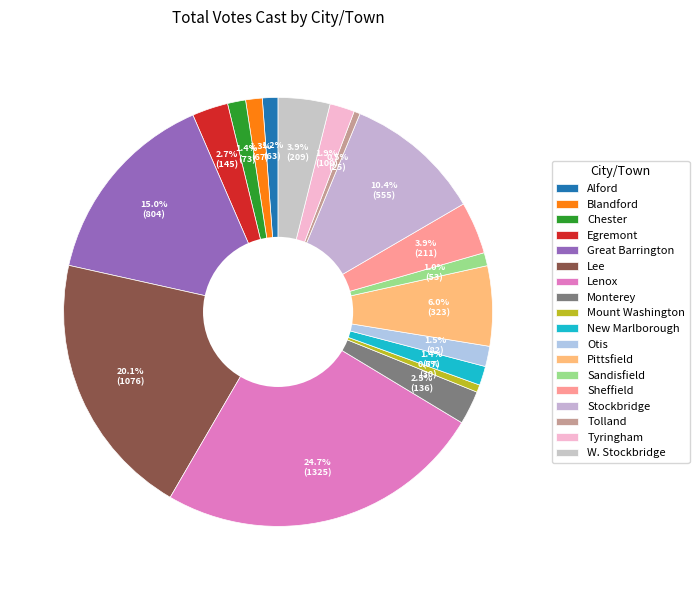

To the nearest percent, what is the combined percentage of Tyringham and W. Stockbridge?

6%